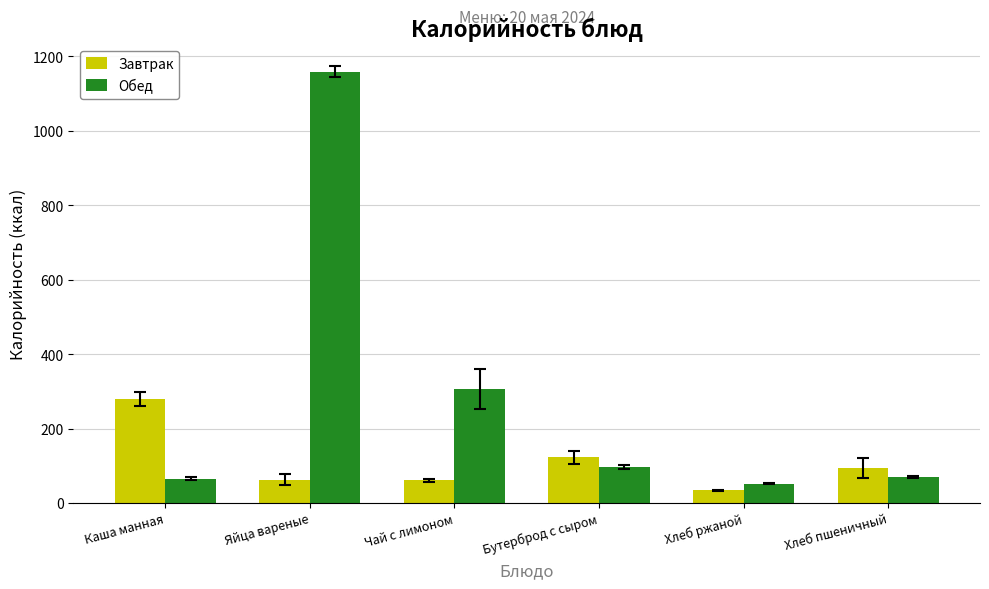

At which label does Завтрак first exceed 94?

Каша манная